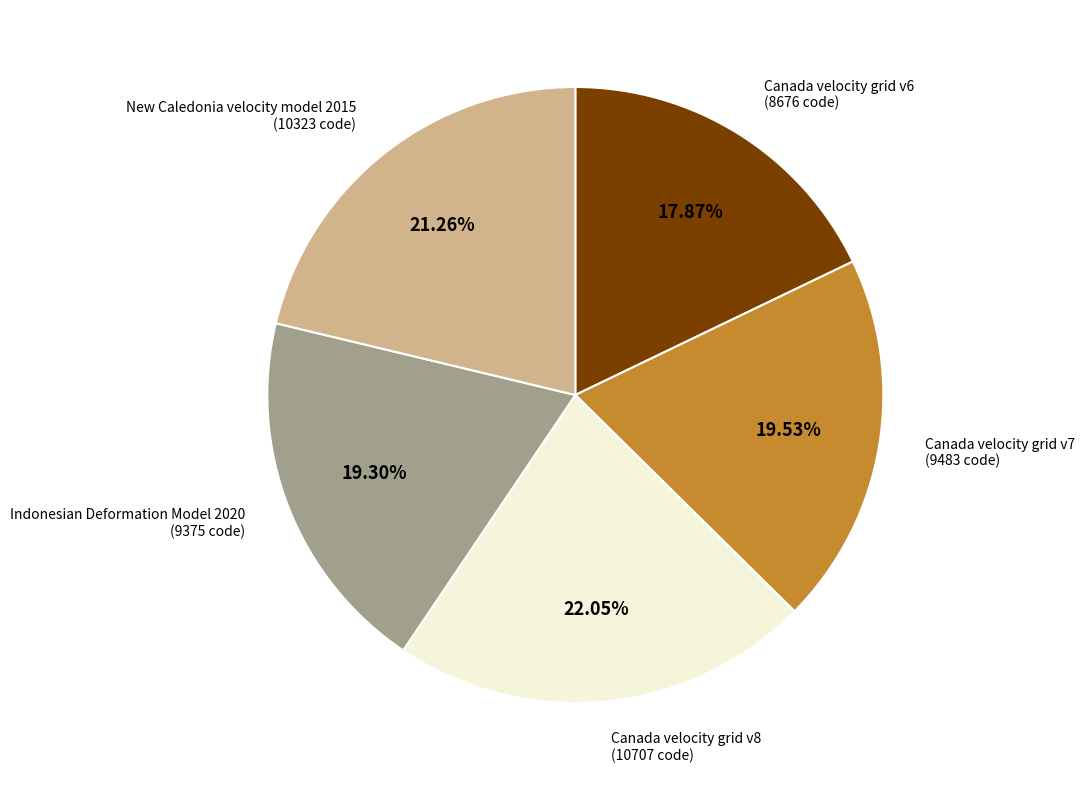

Which category has the biggest portion of the pie?

Canada velocity grid v8